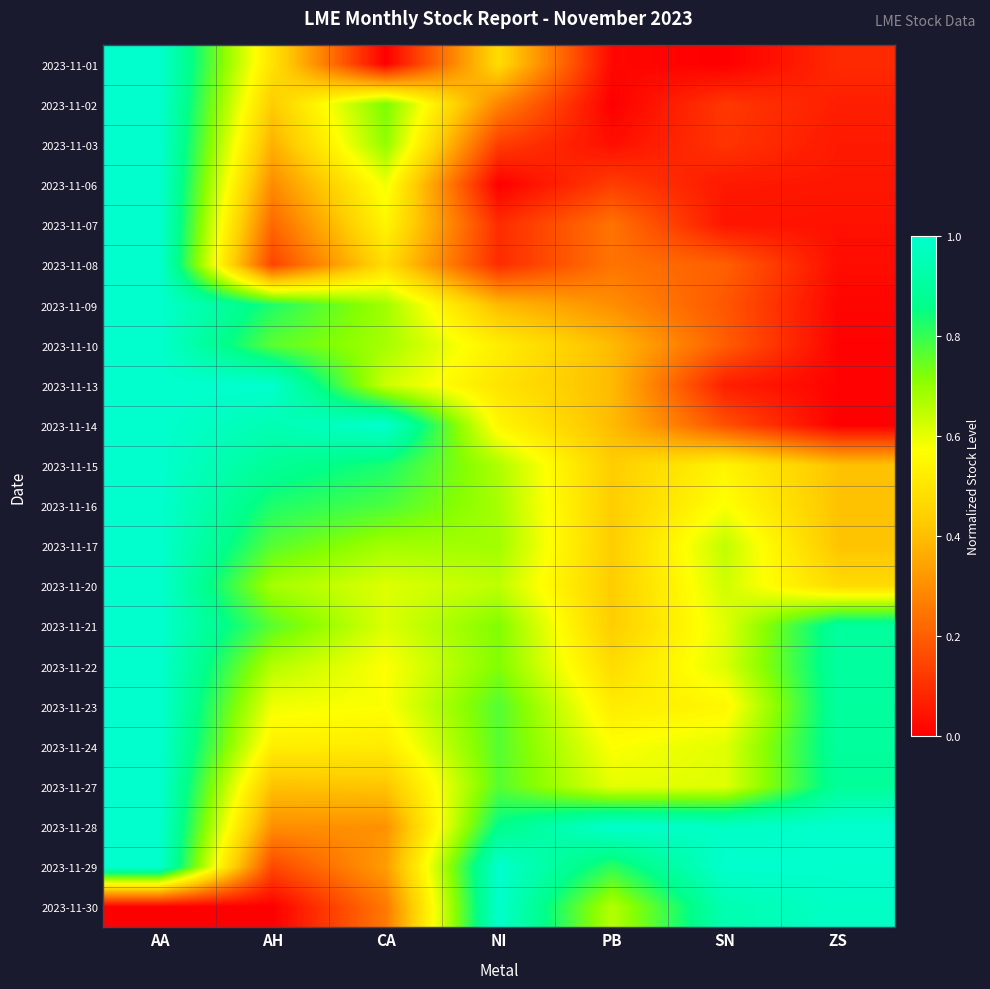

Reading left to right, transcribe all the data shown in this chart.

2023-11-01: AA=1.0	AH=0.5	CA=0.0	NI=0.5	PB=0.0	SN=0.0	ZS=0.1
2023-11-02: AA=1.0	AH=0.4	CA=0.7	NI=0.3	PB=0.0	SN=0.1	ZS=0.1
2023-11-03: AA=1.0	AH=0.4	CA=0.7	NI=0.1	PB=0.0	SN=0.1	ZS=0.1
2023-11-06: AA=1.0	AH=0.3	CA=0.6	NI=0.0	PB=0.1	SN=0.1	ZS=0.0
2023-11-07: AA=1.0	AH=0.2	CA=0.5	NI=0.1	PB=0.2	SN=0.0	ZS=0.0
2023-11-08: AA=1.0	AH=0.1	CA=0.5	NI=0.1	PB=0.2	SN=0.2	ZS=0.0
2023-11-09: AA=1.0	AH=0.8	CA=0.7	NI=0.4	PB=0.3	SN=0.2	ZS=0.0
2023-11-10: AA=1.0	AH=0.8	CA=0.7	NI=0.5	PB=0.4	SN=0.2	ZS=0.0
2023-11-13: AA=1.0	AH=1.0	CA=0.6	NI=0.5	PB=0.4	SN=0.1	ZS=0.0
2023-11-14: AA=1.0	AH=0.9	CA=1.0	NI=0.5	PB=0.4	SN=0.2	ZS=0.0
2023-11-15: AA=1.0	AH=0.9	CA=0.8	NI=0.7	PB=0.4	SN=0.5	ZS=0.4
2023-11-16: AA=1.0	AH=0.8	CA=0.8	NI=0.7	PB=0.4	SN=0.6	ZS=0.4
2023-11-17: AA=1.0	AH=0.8	CA=0.7	NI=0.7	PB=0.4	SN=0.6	ZS=0.4
2023-11-20: AA=1.0	AH=0.7	CA=0.6	NI=0.6	PB=0.4	SN=0.6	ZS=0.5
2023-11-21: AA=1.0	AH=0.8	CA=0.6	NI=0.7	PB=0.4	SN=0.6	ZS=0.9
2023-11-22: AA=1.0	AH=0.7	CA=0.6	NI=0.7	PB=0.5	SN=0.6	ZS=0.9
2023-11-23: AA=1.0	AH=0.6	CA=0.6	NI=0.8	PB=0.5	SN=0.5	ZS=0.9
2023-11-24: AA=1.0	AH=0.5	CA=0.5	NI=0.8	PB=0.6	SN=0.6	ZS=0.9
2023-11-27: AA=1.0	AH=0.4	CA=0.4	NI=0.8	PB=0.6	SN=0.6	ZS=0.9
2023-11-28: AA=1.0	AH=0.3	CA=0.3	NI=0.9	PB=1.0	SN=1.0	ZS=1.0
2023-11-29: AA=1.0	AH=0.2	CA=0.3	NI=1.0	PB=0.8	SN=1.0	ZS=1.0
2023-11-30: AA=0.0	AH=0.0	CA=0.3	NI=1.0	PB=0.7	SN=0.9	ZS=1.0